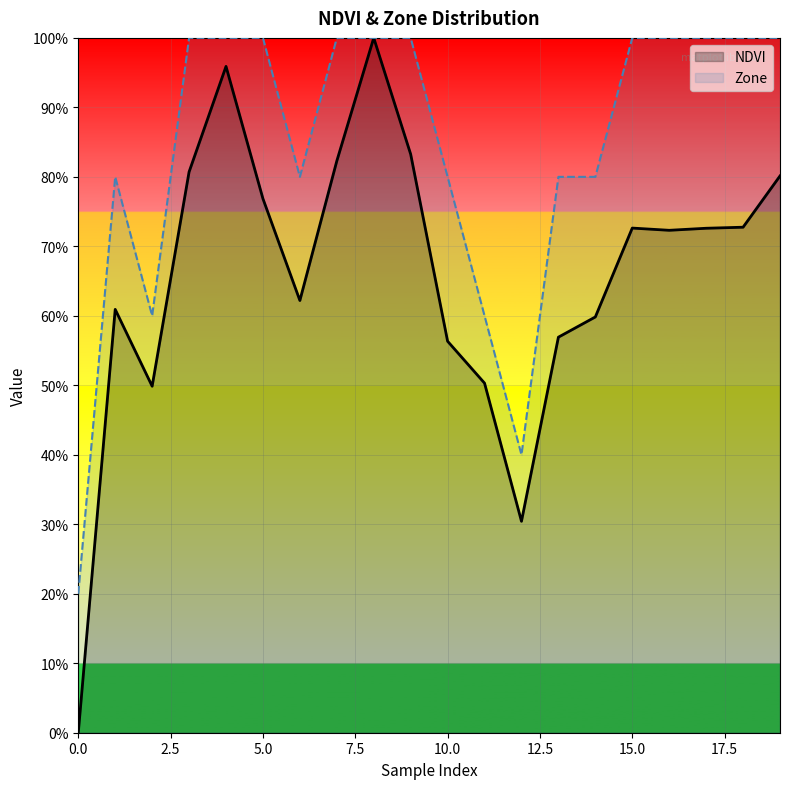

What is the approximate value of NDVI at 10?

0.6